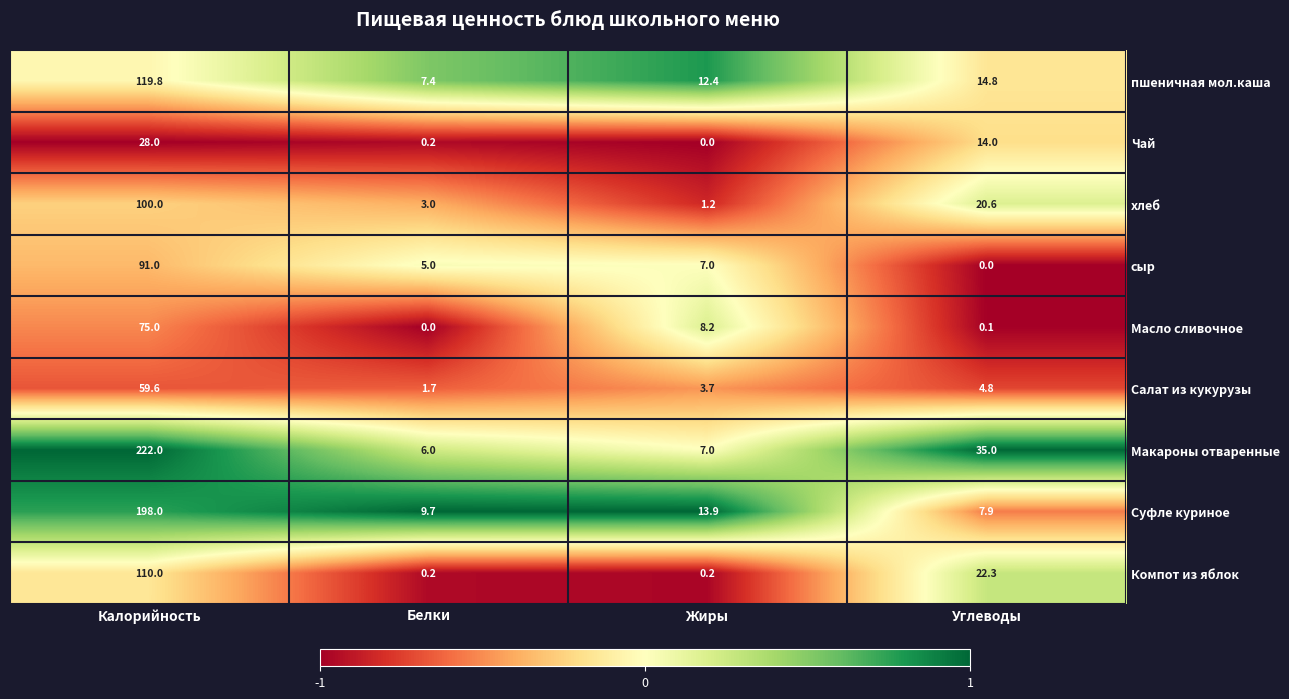

What is the difference between the second highest and minimum values in the сыр series?

7.0